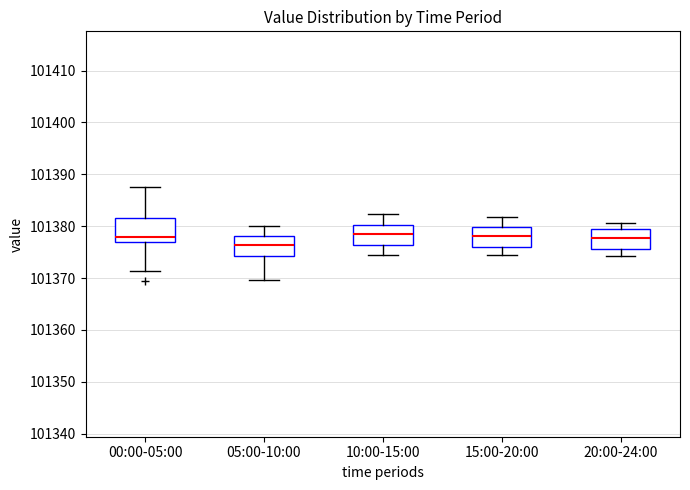

Reading left to right, transcribe this box plot: for each box, give where its median line is, the range the box spans, and where its two whiskers end, as read against the y-axis. The values are not printed on the chart, so give them approximately, as read against the axis.

00:00-05:00: median 101378, box 101377 to 101382, whiskers 101371 to 101388
05:00-10:00: median 101376, box 101374 to 101378, whiskers 101370 to 101380
10:00-15:00: median 101379, box 101376 to 101380, whiskers 101374 to 101382
15:00-20:00: median 101378, box 101376 to 101380, whiskers 101374 to 101382
20:00-24:00: median 101378, box 101376 to 101379, whiskers 101374 to 101381